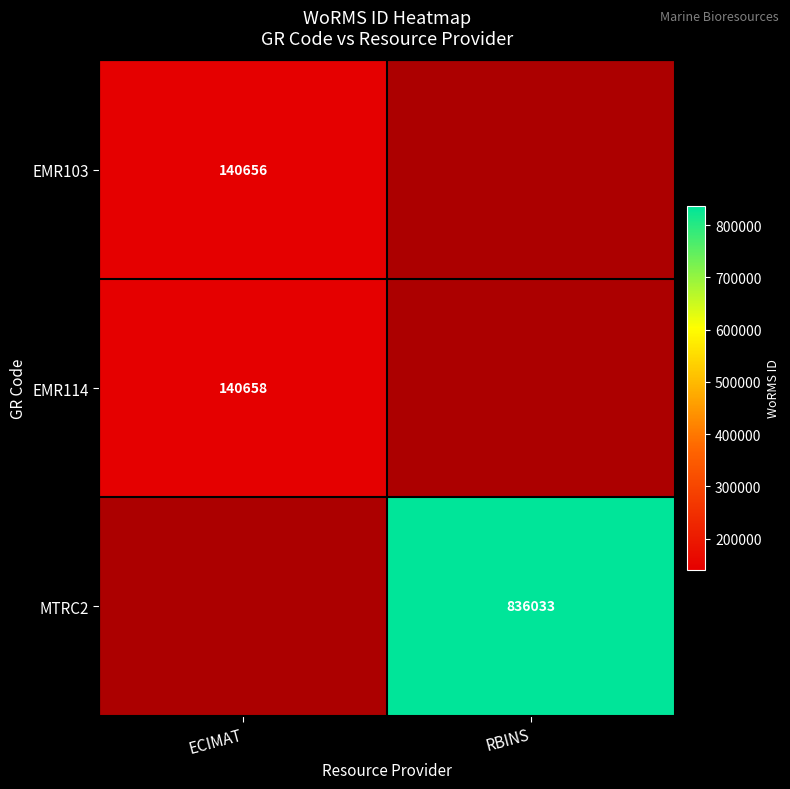

Which category has the lowest value in the EMR103 series?

ECIMAT